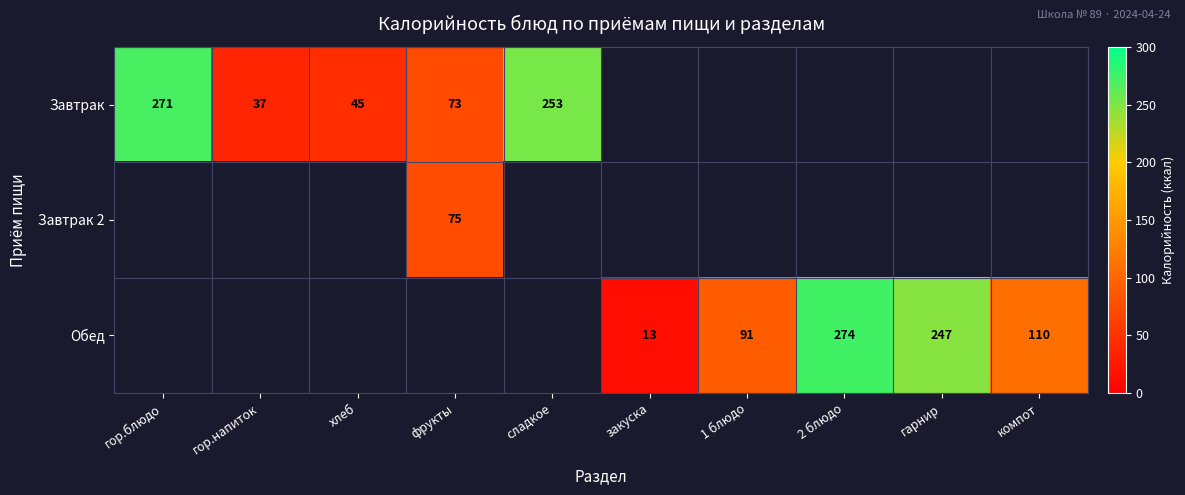

The Обед series shows 91 at 1 блюдо. True or false?

True